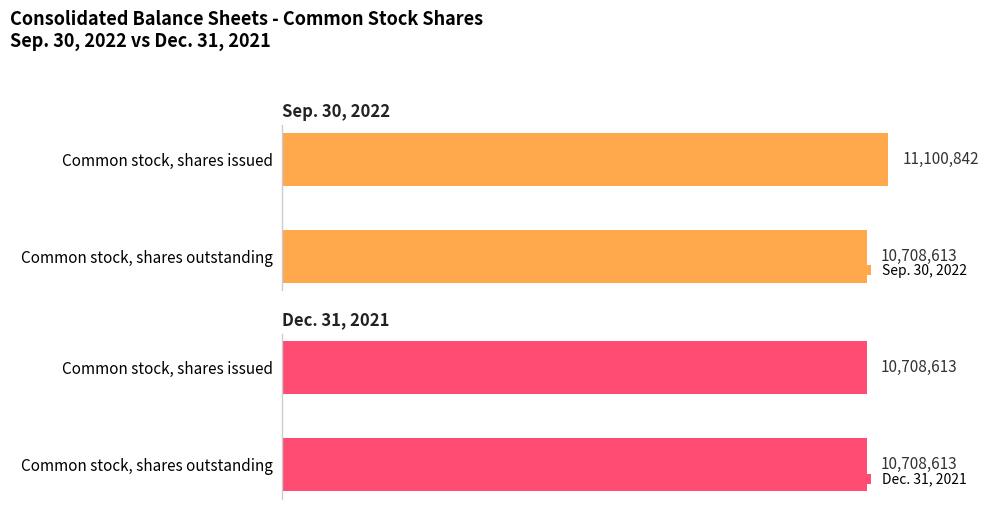

Which category has the lowest value in the Sep. 30, 2022 series?

Common stock, shares outstanding